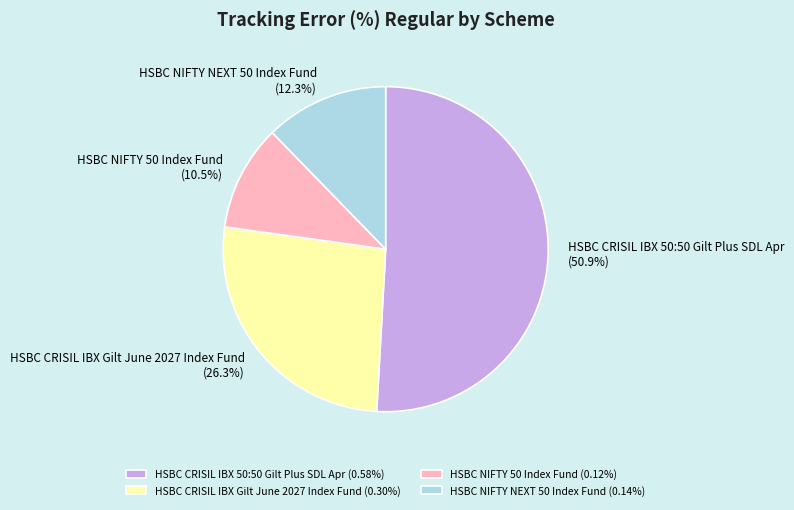

How much of the chart is everything except HSBC CRISIL IBX 50:50 Gilt Plus SDL Apr?

49.1%